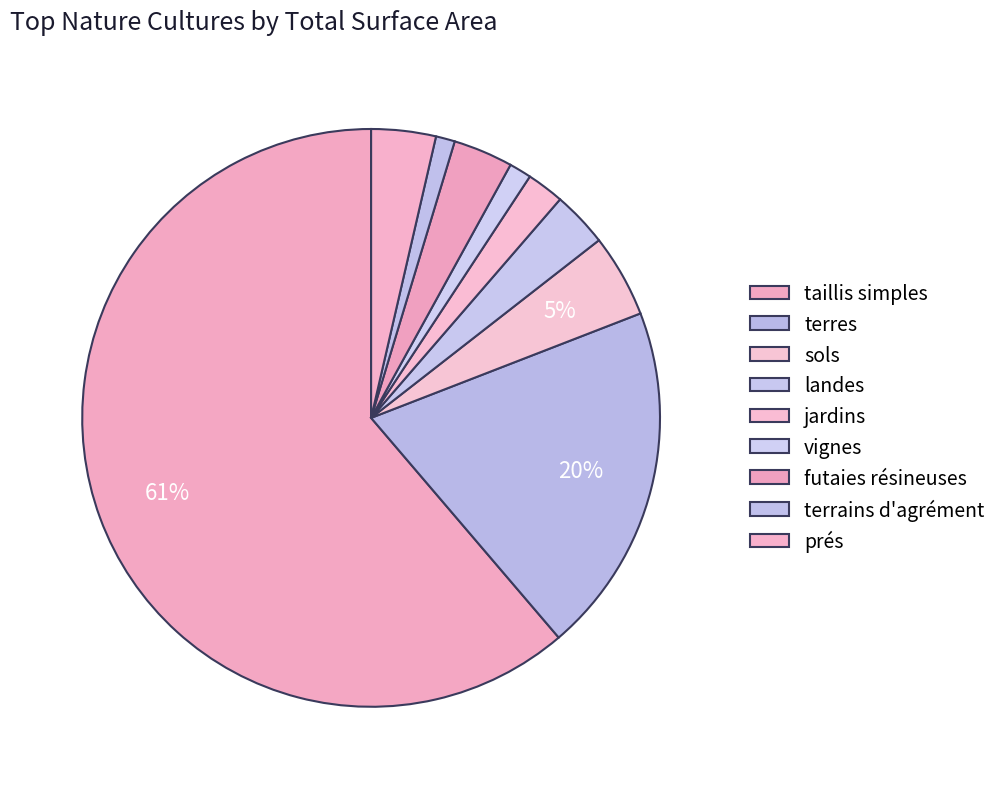

Which slice is the largest?

taillis simples